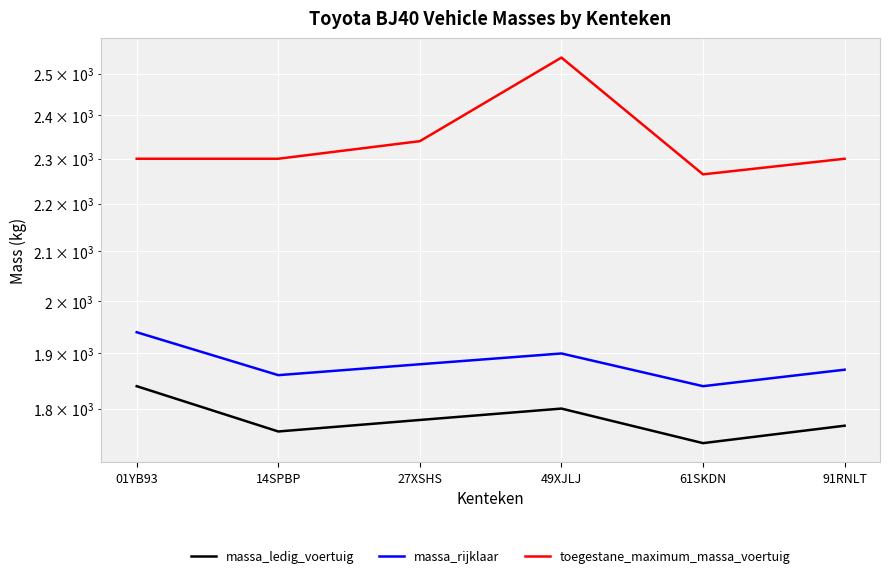

What is the average value of the massa_ledig_voertuig series?

1782